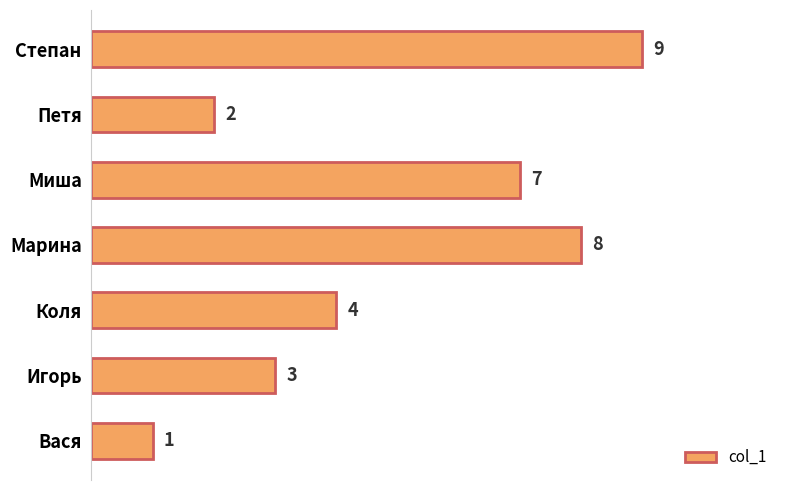

What is the greatest value displayed?

9